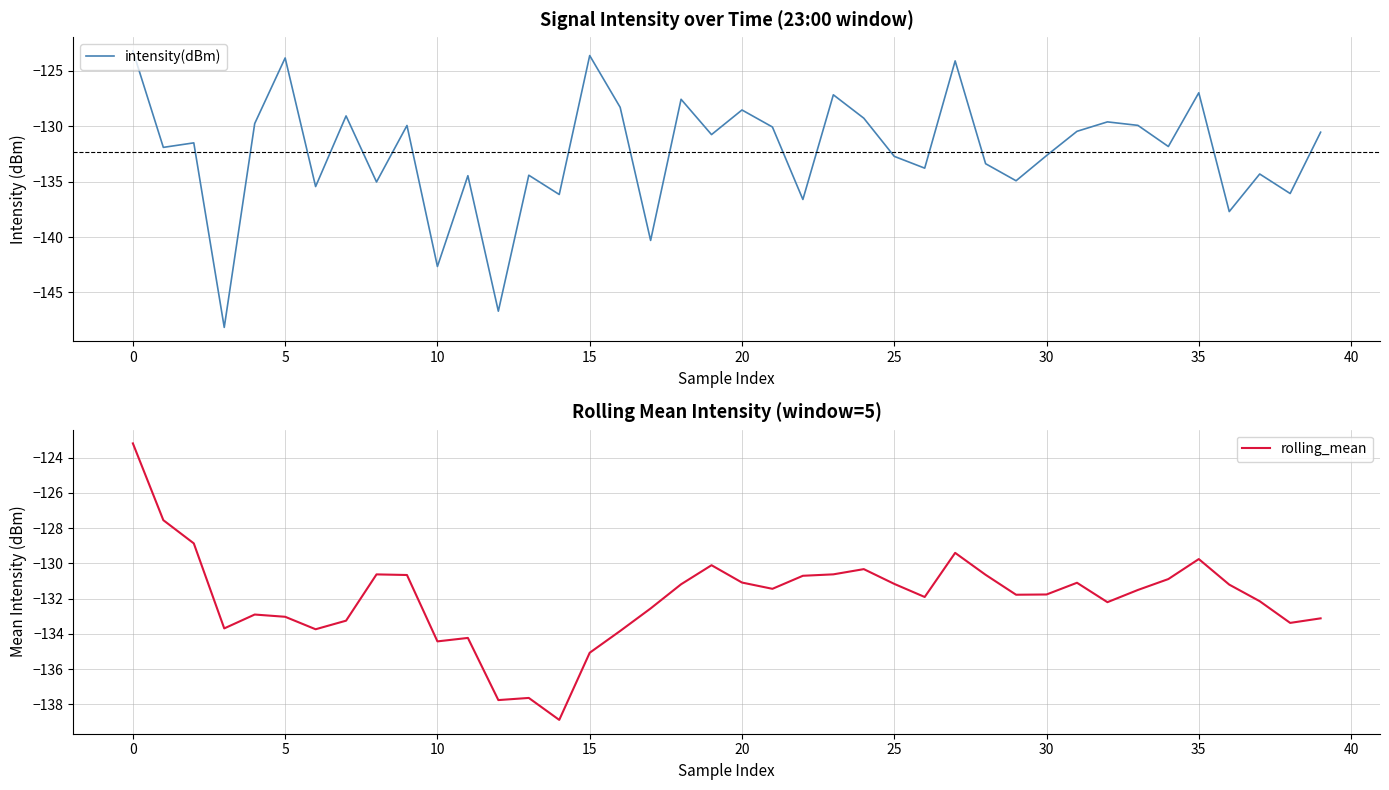

What is the lowest value of the intensity(dBm) series?

-148.2